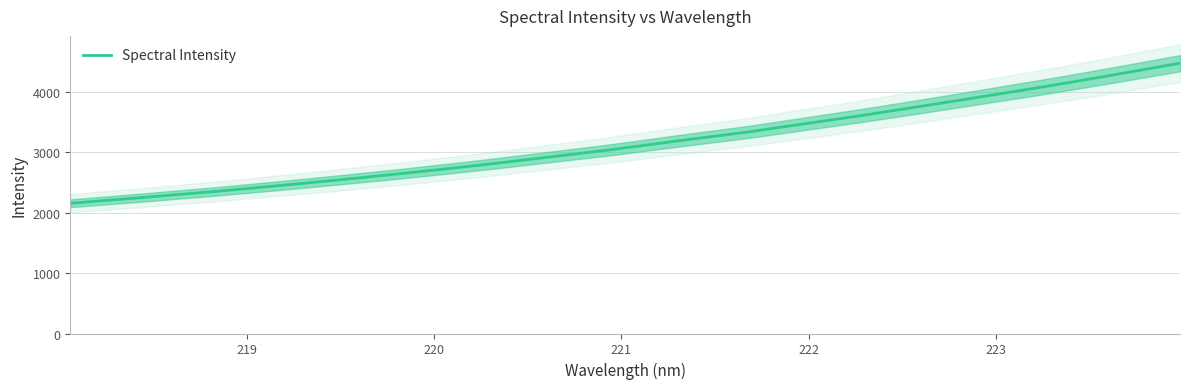

Count the number of categories in the chart.

32